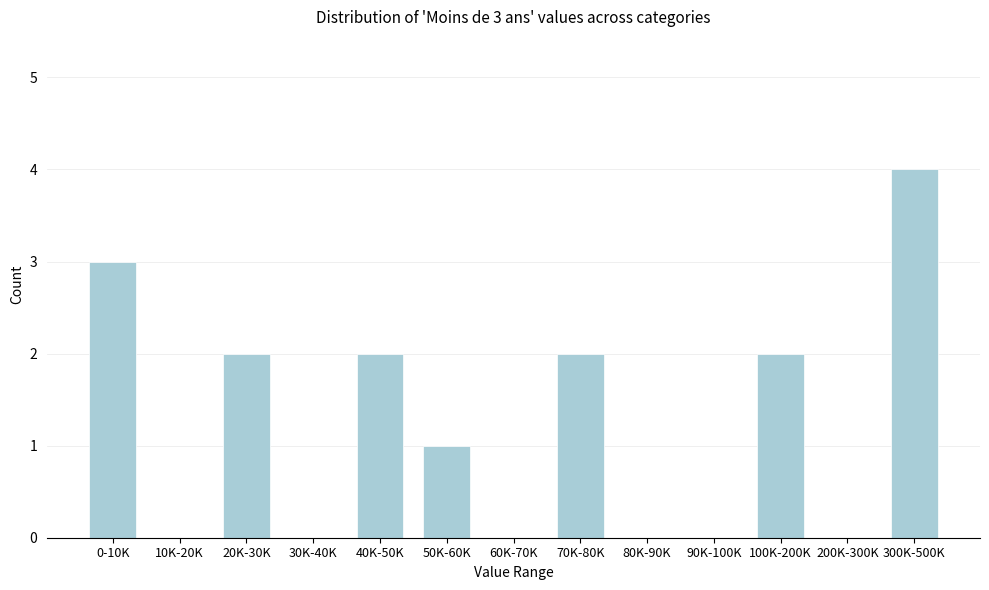

Reading left to right, list all the values displayed in this chart.

0-10K=3	10K-20K=0	20K-30K=2	30K-40K=0	40K-50K=2	50K-60K=1	60K-70K=0	70K-80K=2	80K-90K=0	90K-100K=0	100K-200K=2	200K-300K=0	300K-500K=4